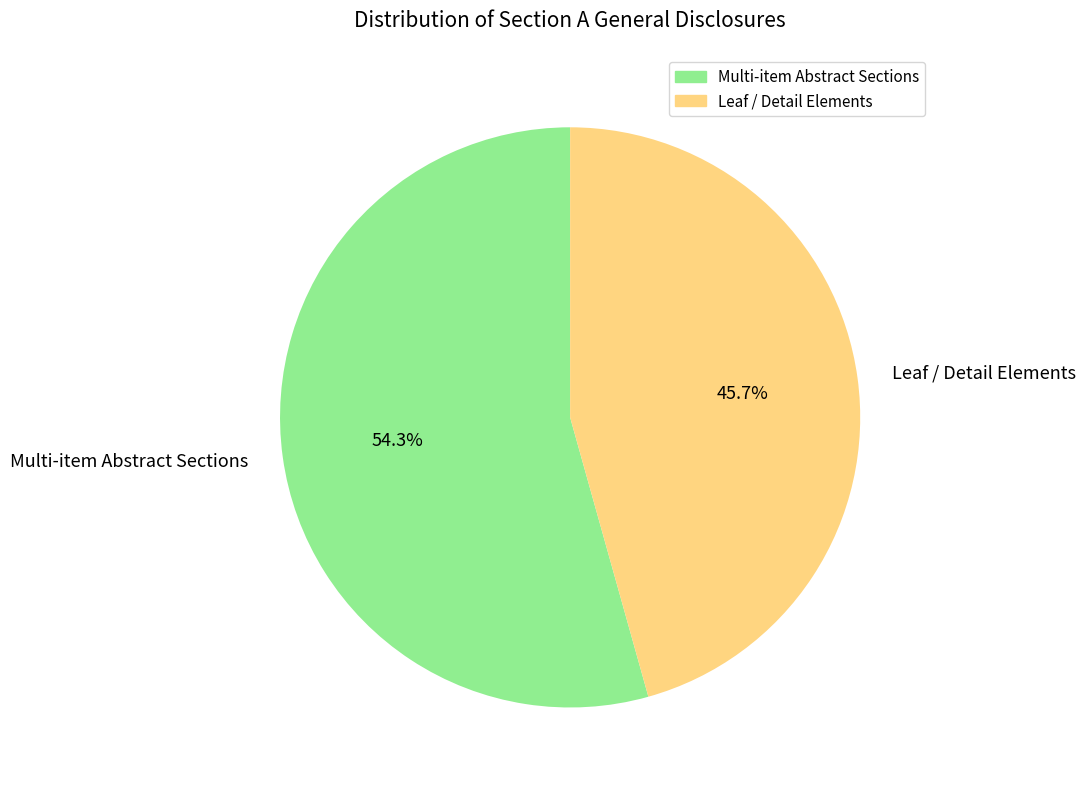

Does Multi-item Abstract Sections represent more than half of the total?

Yes